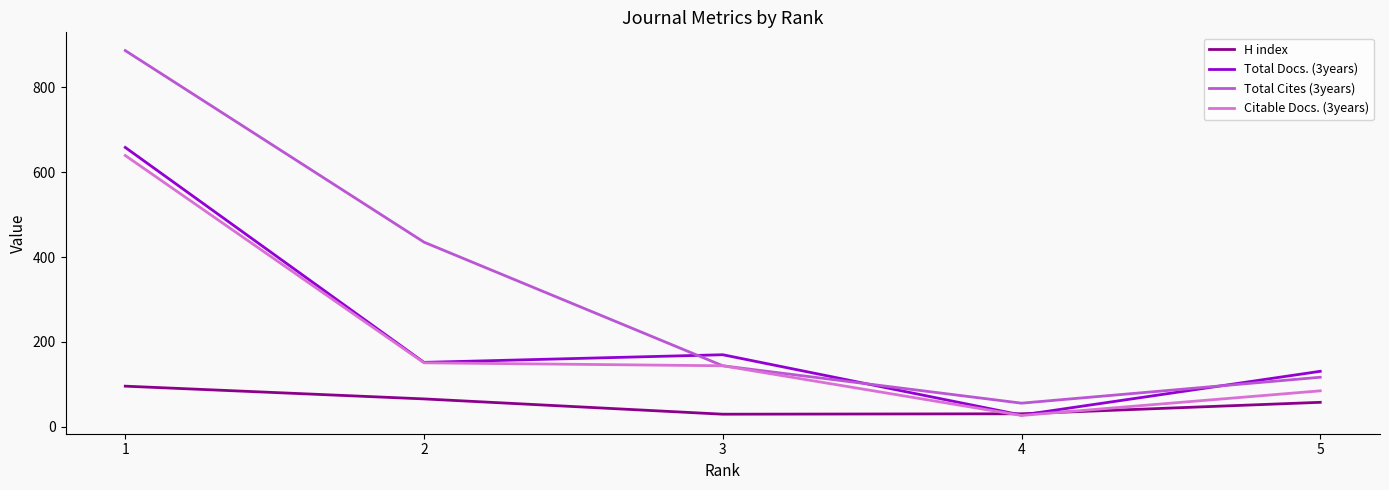

What is the spread (max minus min) of values at 3?

140